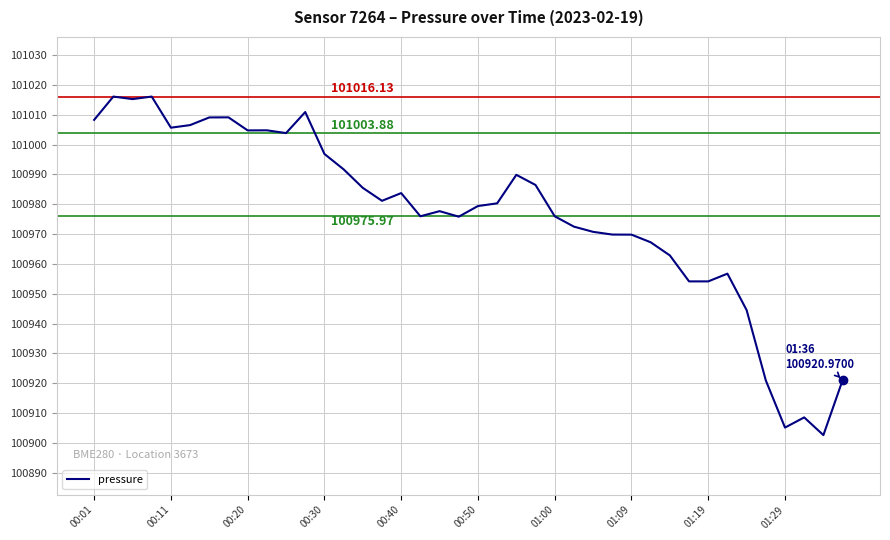

What is the difference between the maximum and minimum values?

113.6